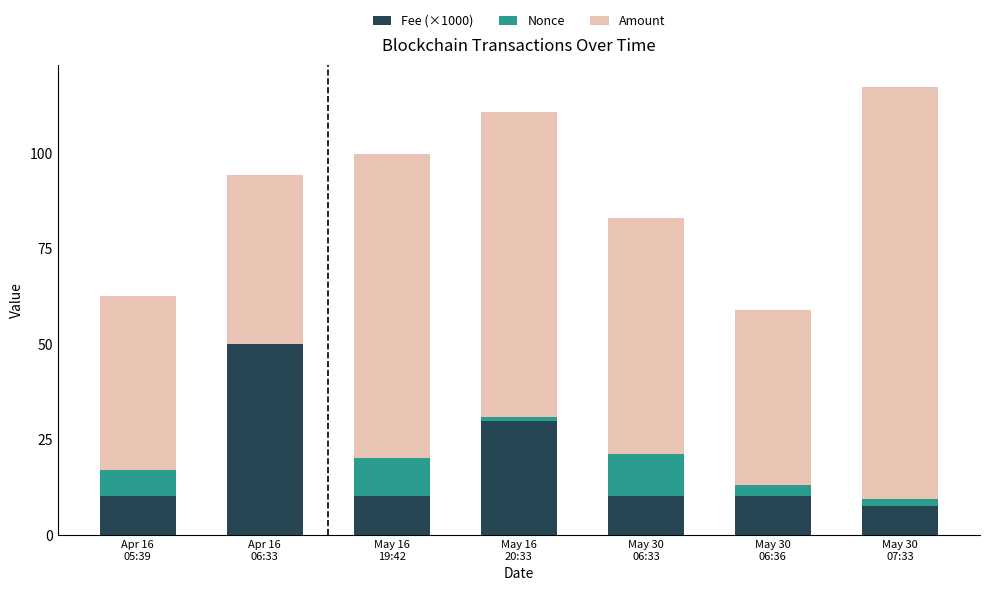

At which category is the sum across all series the highest?

May 30
07:33